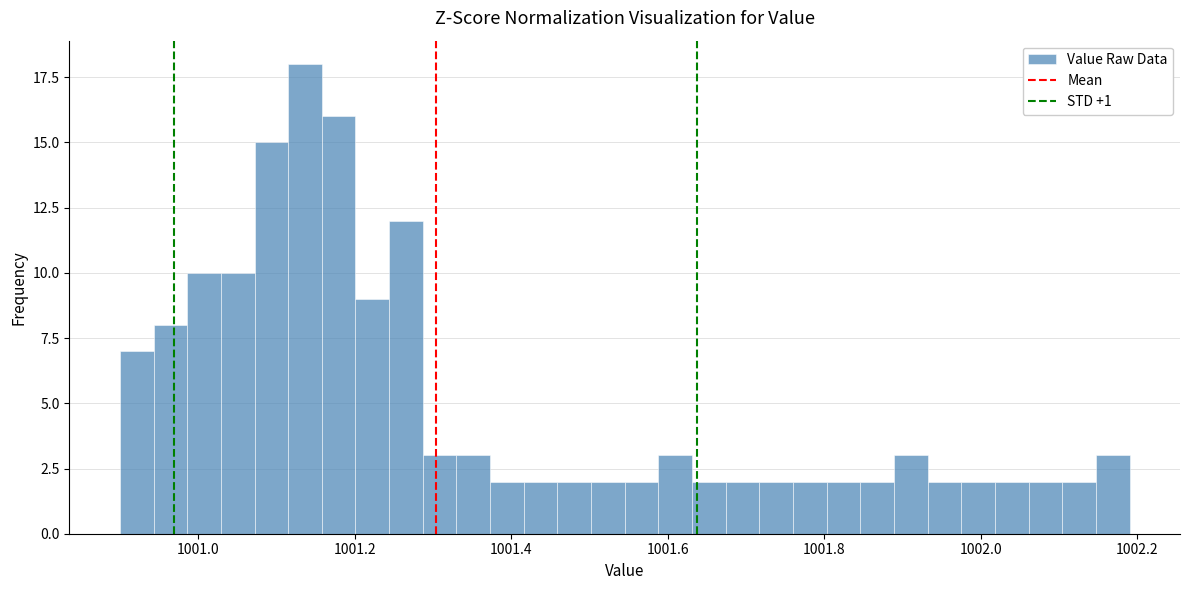

Around what value on the x-axis is the tallest bar? Give the approximate position of its centre, as read against the axis.

1001.14